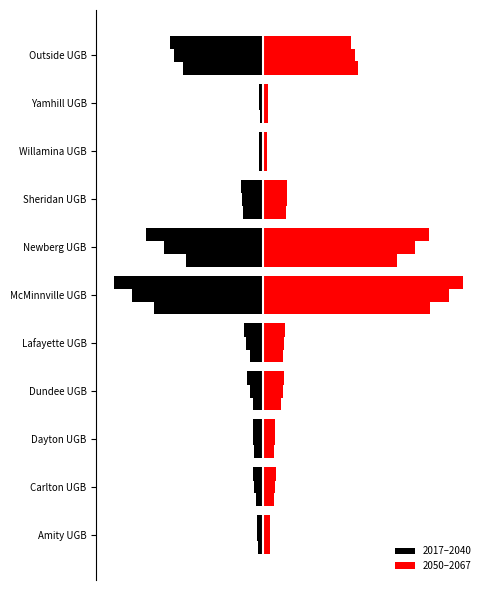

At Outside UGB, list the series in order from largest to smallest.

2050, 2060, 2067, 2017, 2030, 2040